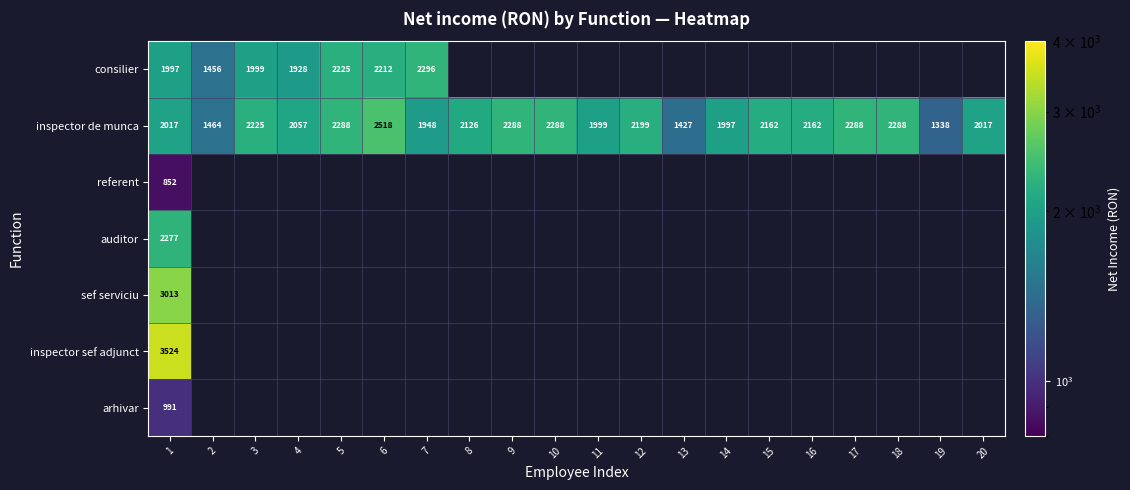

At how many categories does at least one series exceed 1435?

18